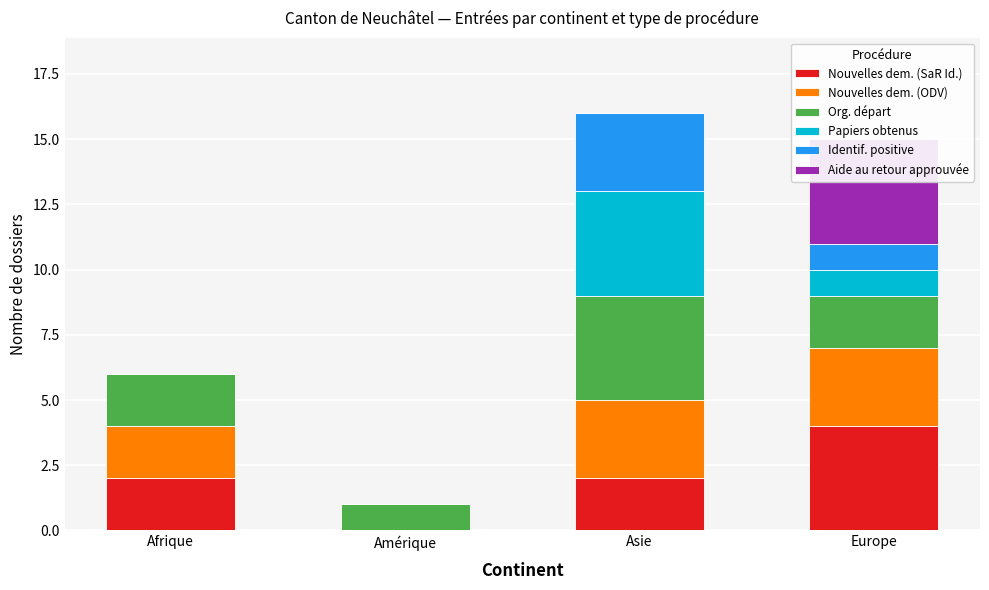

What is the value of the Nouvelles dem. (SaR Id.) bar at the 3rd from the left?

2